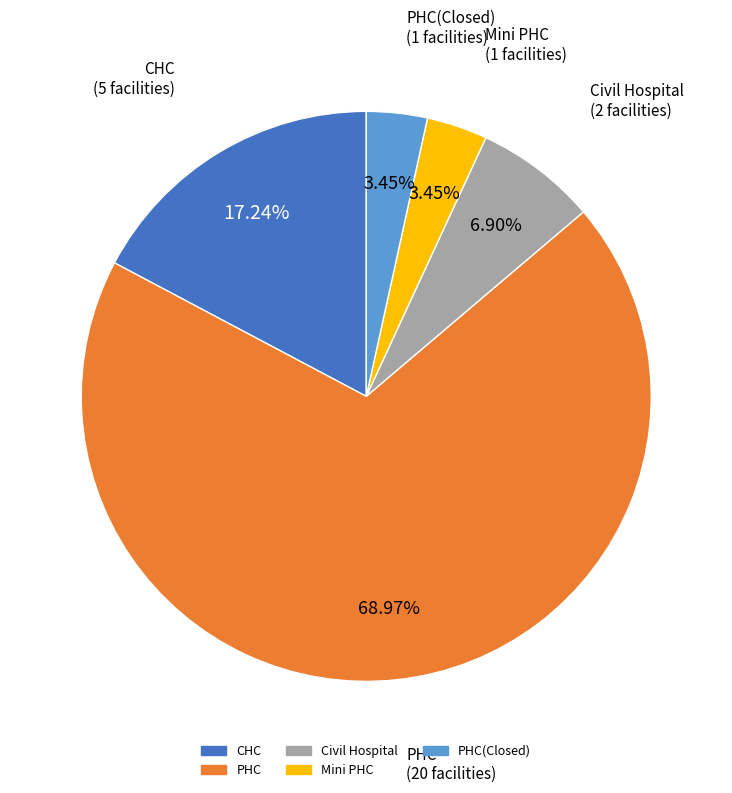

How many segments does this pie chart have?

5